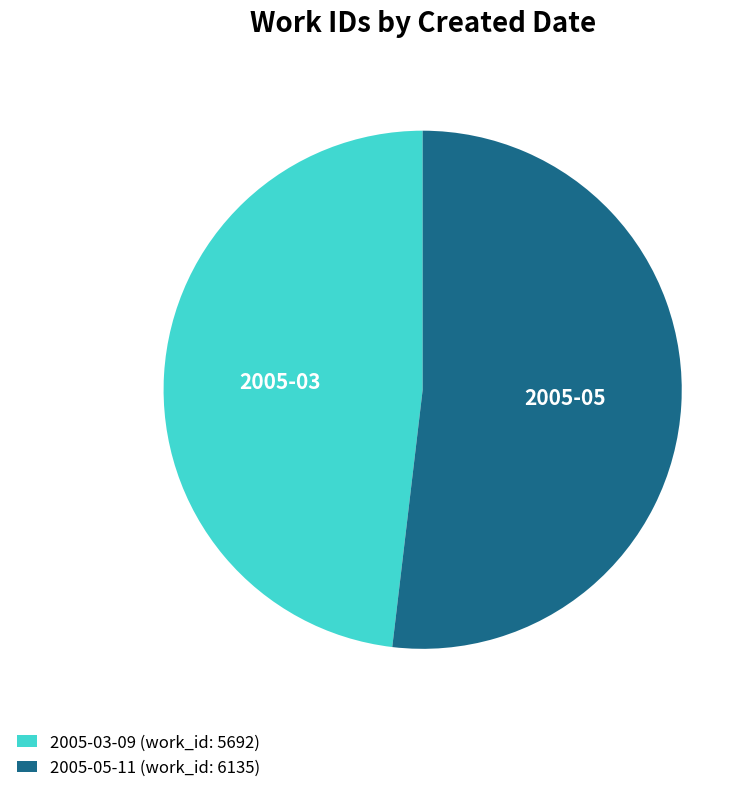

Is it true that 2005-03-09 is 38% of the pie?

False